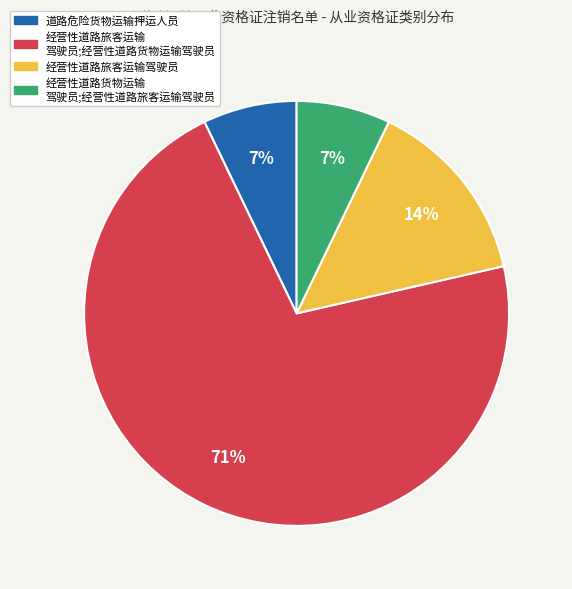

Count the number of slices in the pie.

4